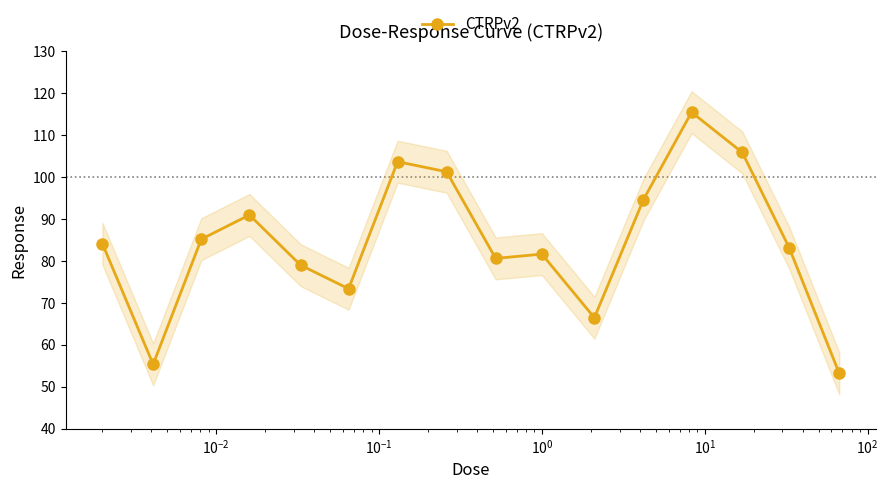

What is the lowest value of the CTRPv2 series?

53.2